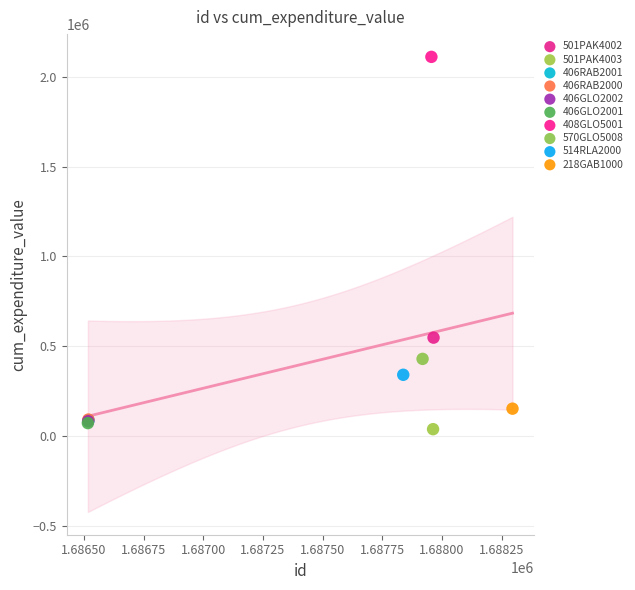

Which series contains the lowest Y value?

501PAK4003